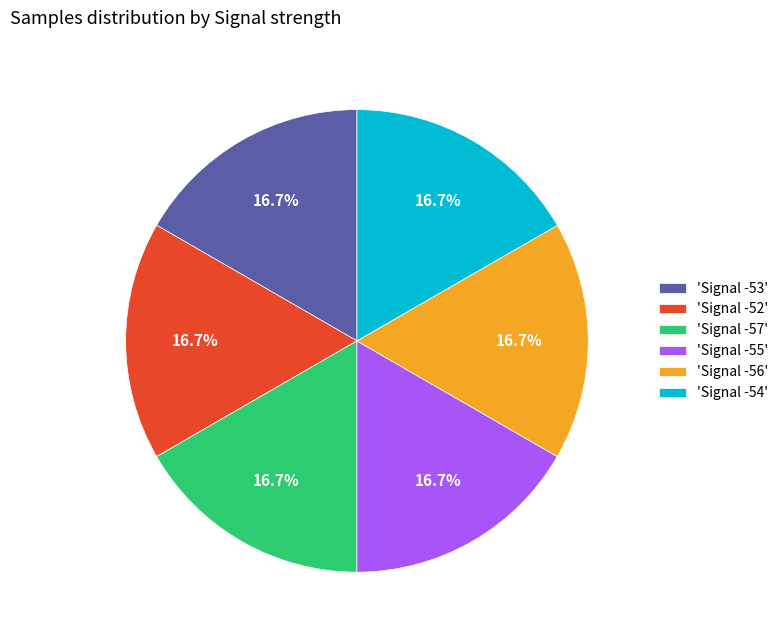

Is there any slice that represents more than half of the pie?

No